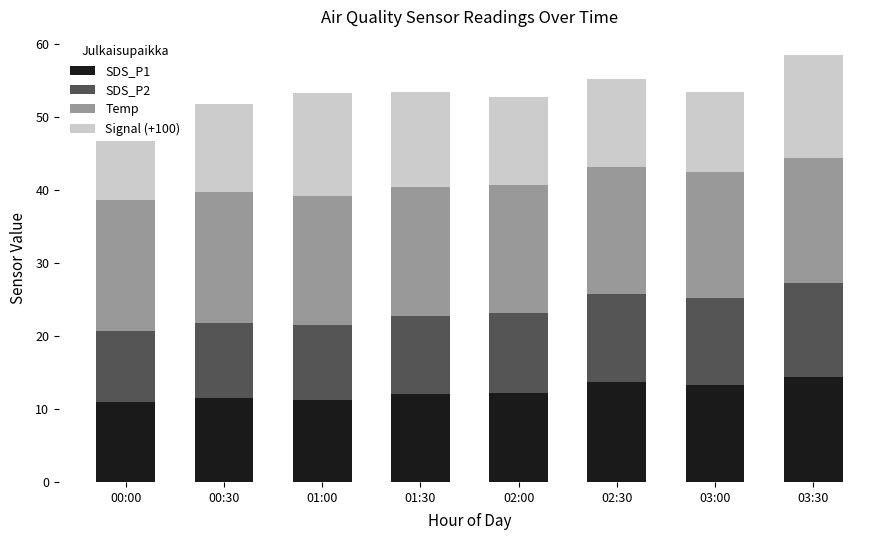

What is the sum of all SDS_P1 values?

99.3